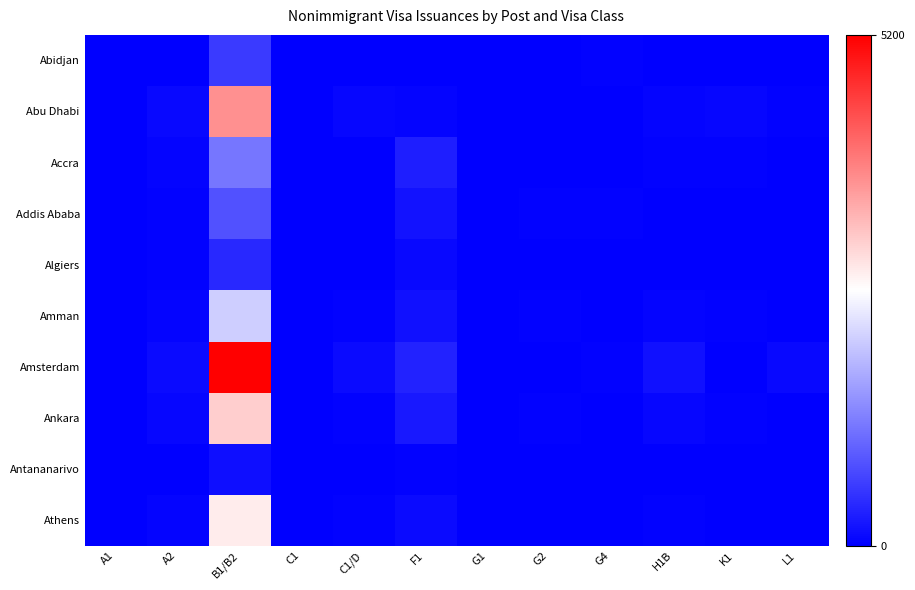

What is the total value across all series at F1?

1603